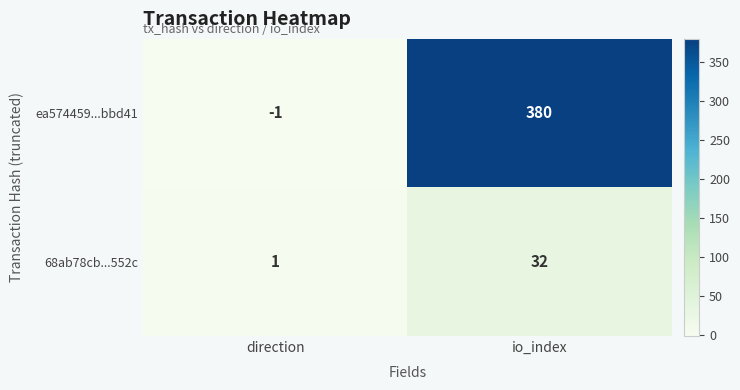

Which series has the largest range (max minus min)?

ea574459...bbd41